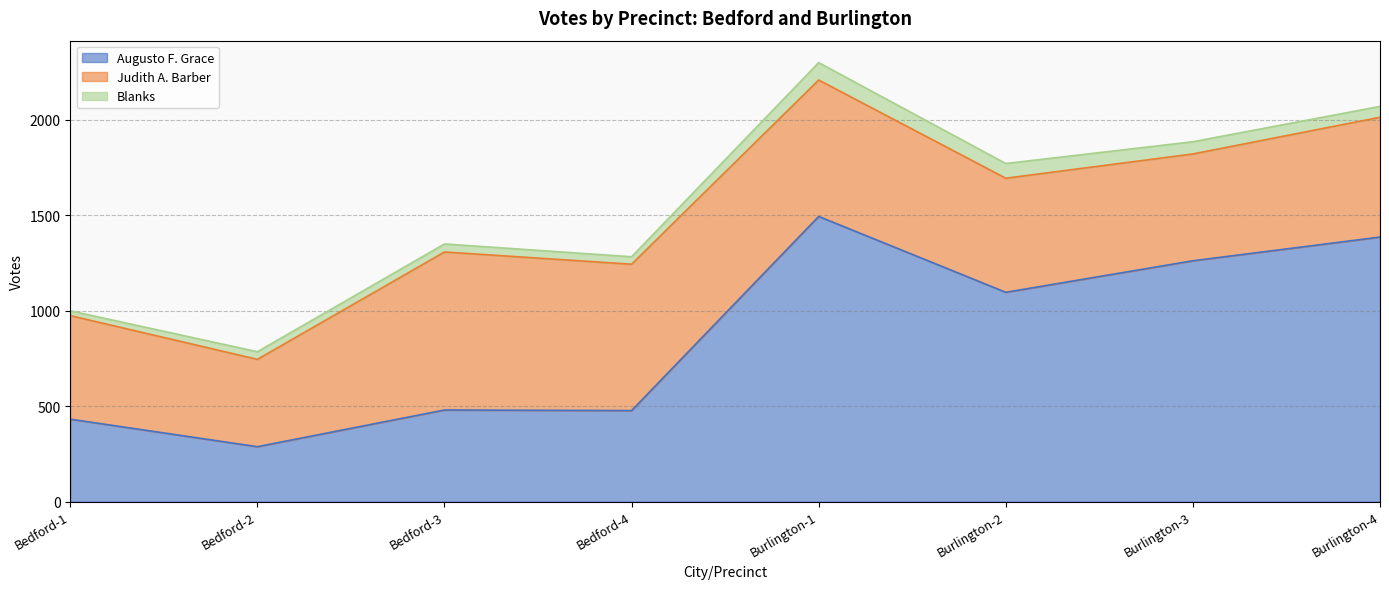

List the series in order of their overall mean, lowest first.

Blanks, Judith A. Barber, Augusto F. Grace